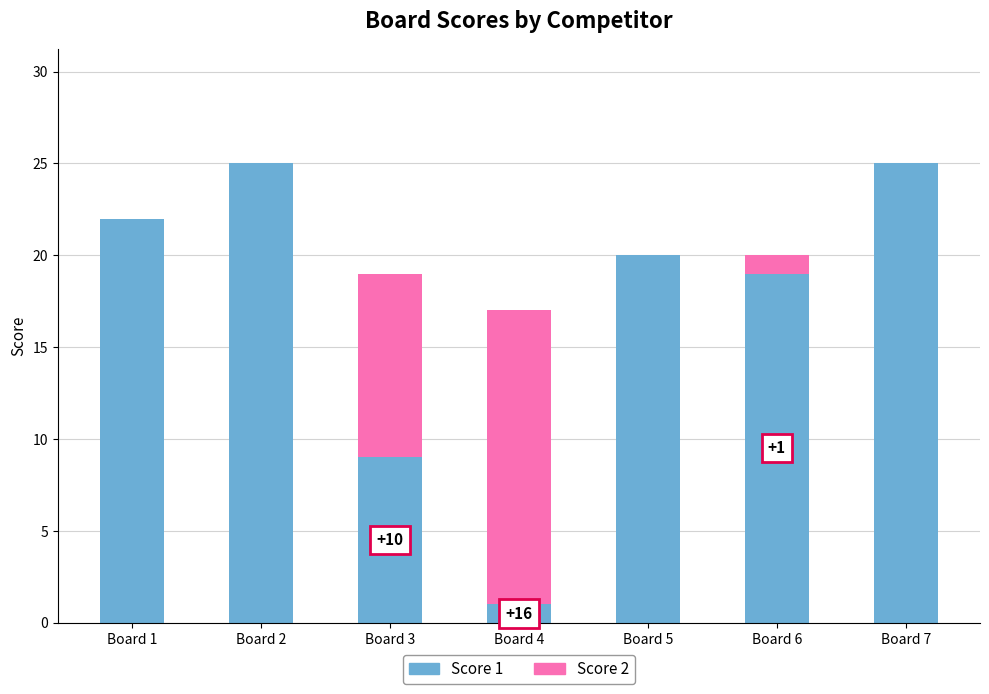

What is the average value of the Score 1 series?

17